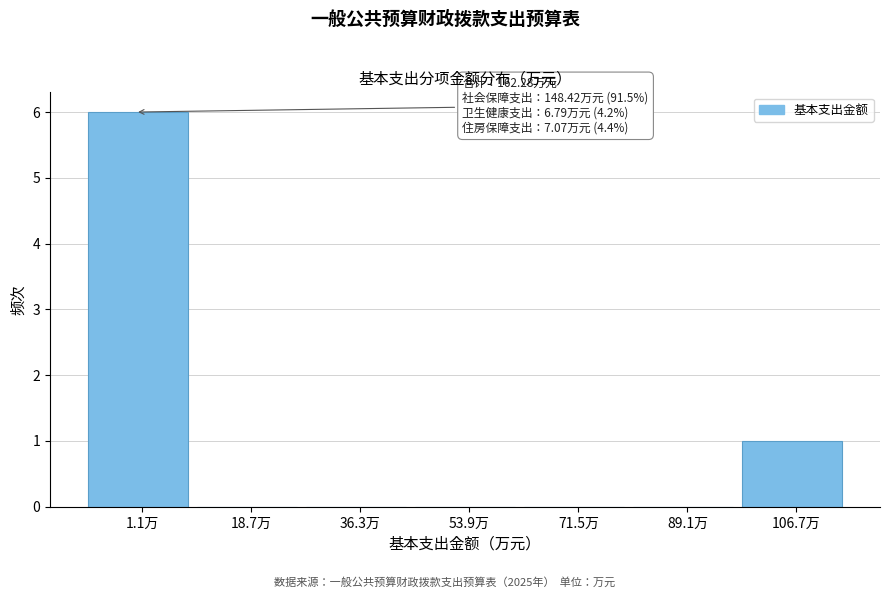

Reading left to right, transcribe all the data shown in this chart.

1.1万=6	18.7万=0	36.3万=0	53.9万=0	71.5万=0	89.1万=0	106.7万=1